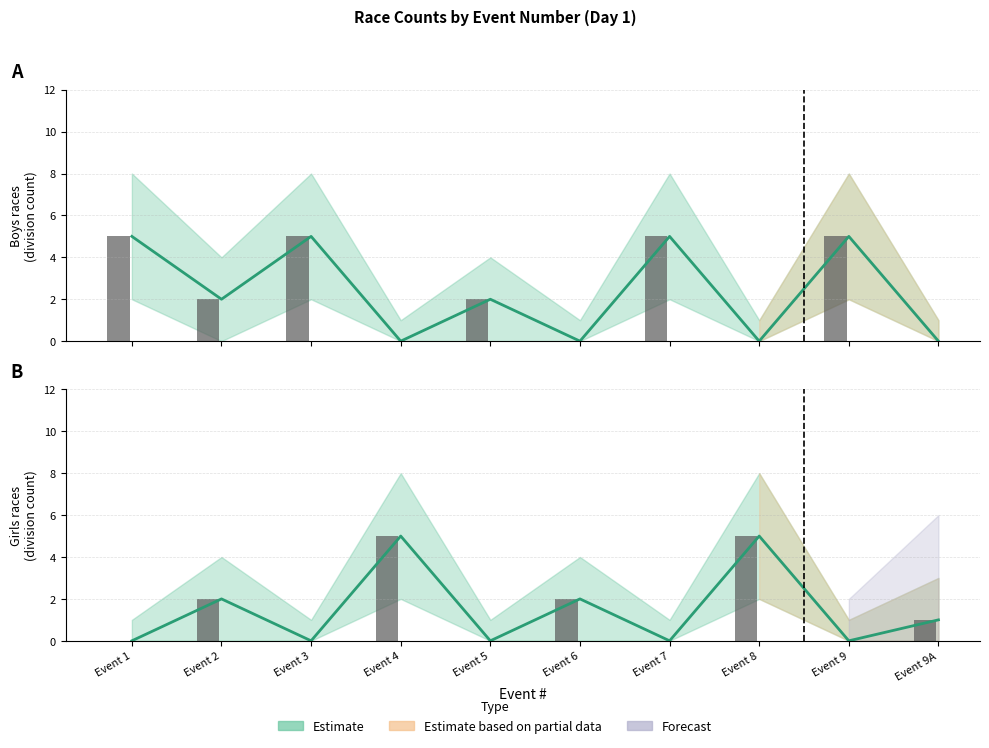

What is the maximum value shown in the chart?

5